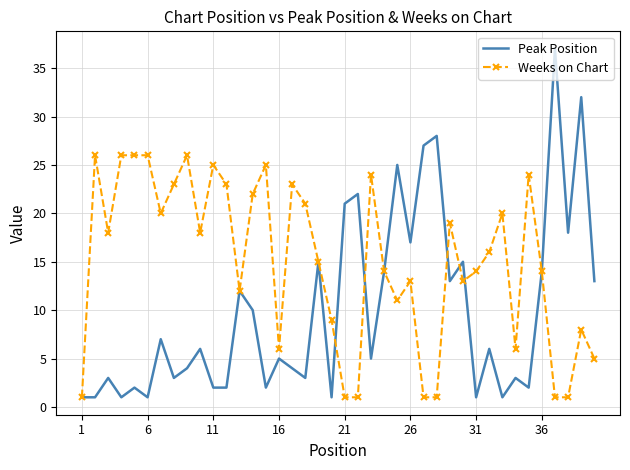

Which series has the largest range (max minus min)?

Peak Position